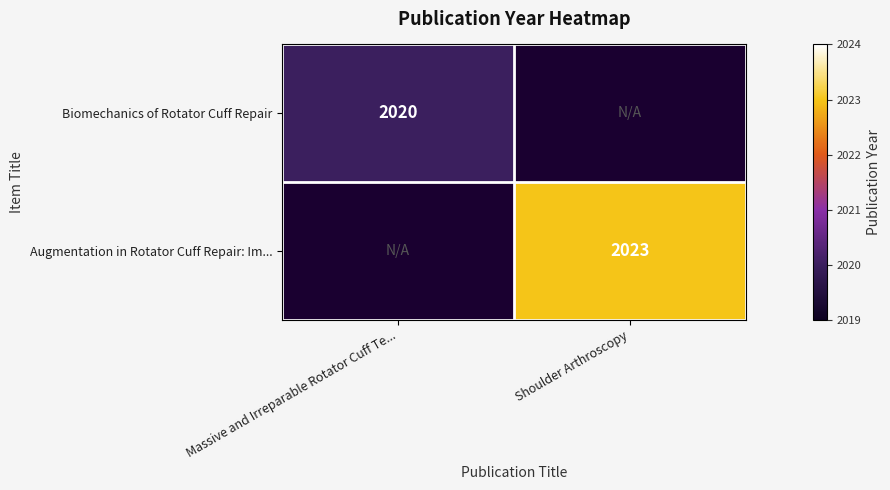

True or false: Augmentation in Rotator Cuff Repair: Im... has a value of 936 at Shoulder Arthroscopy.

False